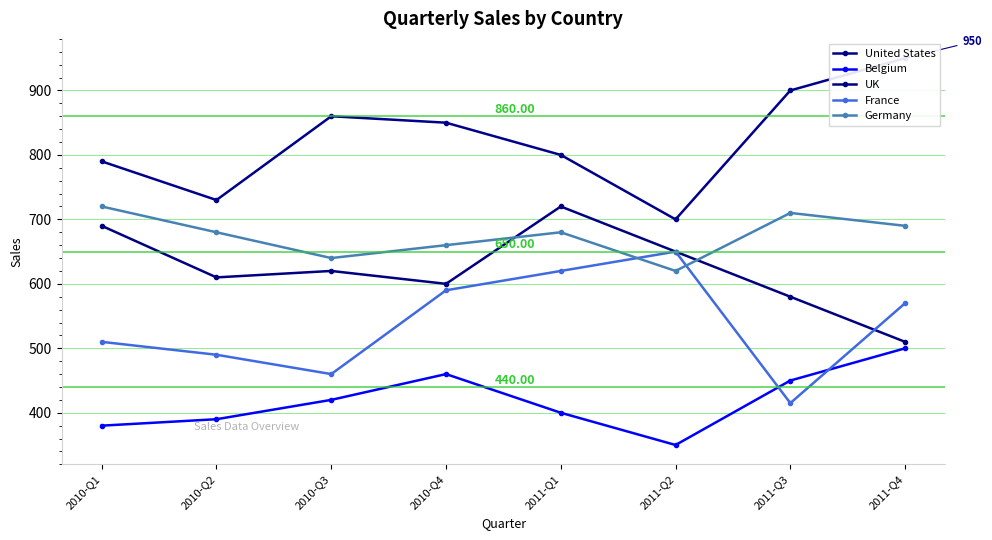

Where does the Belgium series first go above 420?

2010-Q4